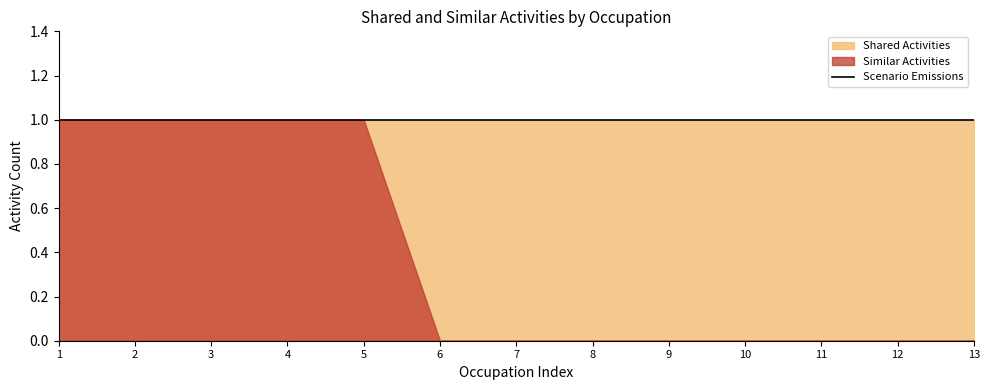

True or false: Shared Activities and Similar Activities cross at least once.

False